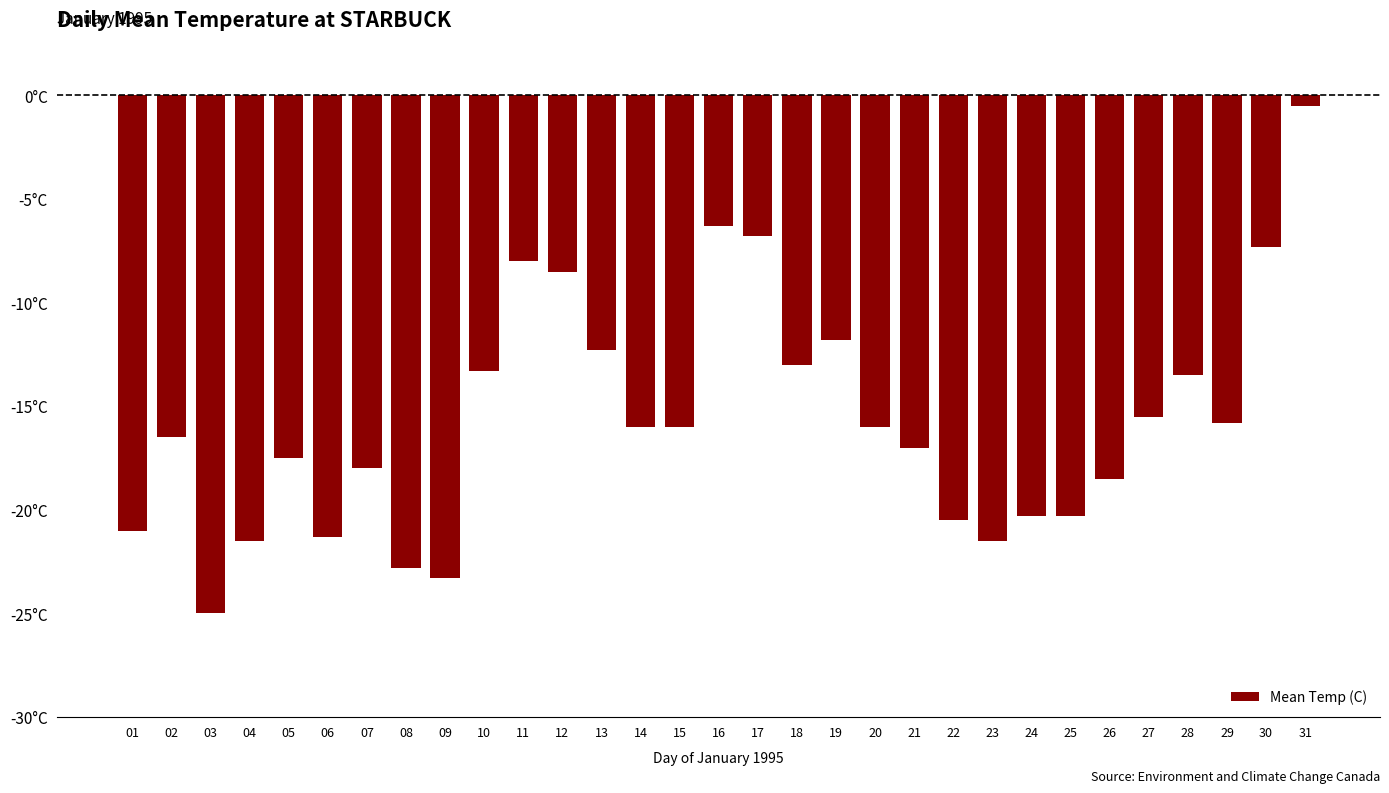

Rank the categories by value from highest to lowest.

31, 16, 17, 30, 11, 12, 19, 13, 18, 10, 28, 27, 29, 14, 15, 20, 02, 21, 05, 07, 26, 24, 25, 22, 01, 06, 04, 23, 08, 09, 03